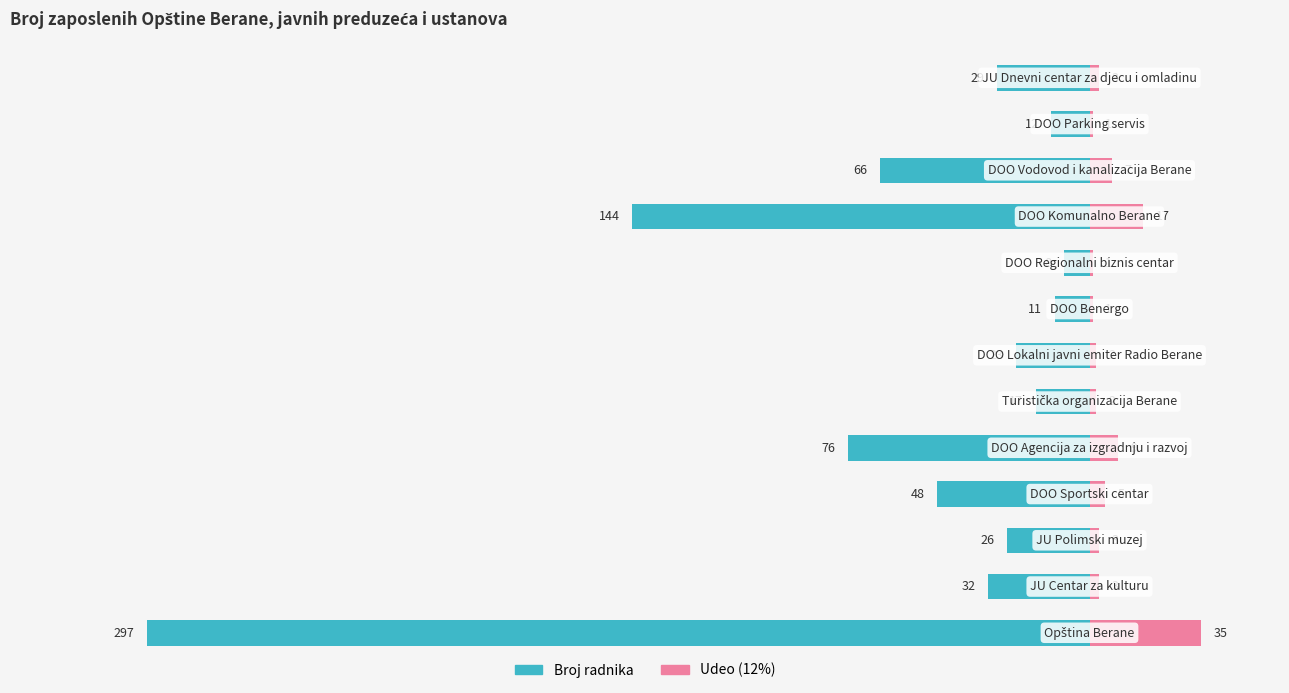

Are the bars horizontal?

Yes